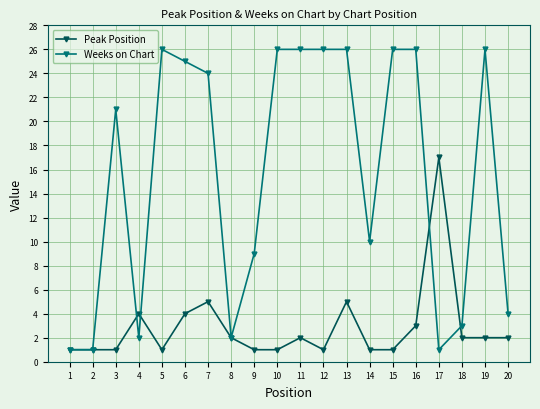

What are all the series names shown in the legend?

Peak Position, Weeks on Chart